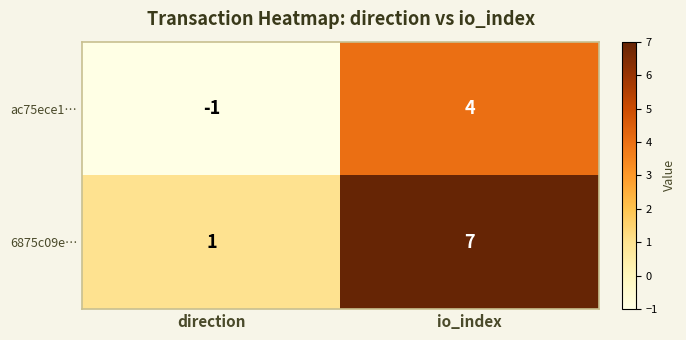

What is the approximate value of 6875c09e… at io_index?

7